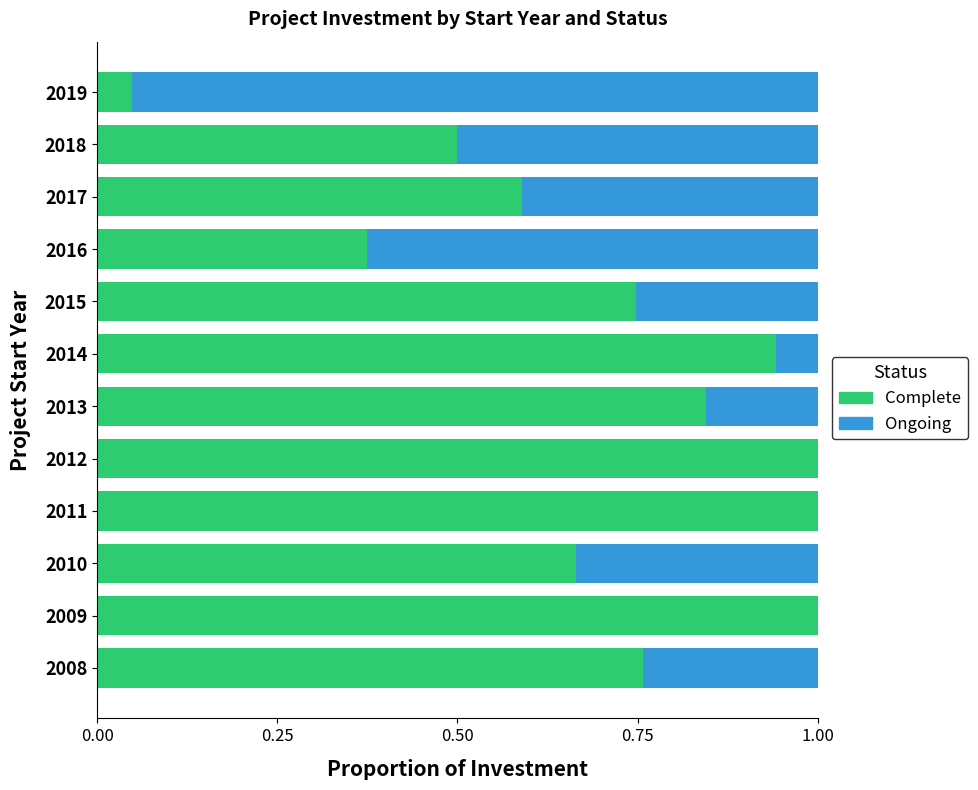

The Complete series shows 1.0 at 2015. True or false?

False